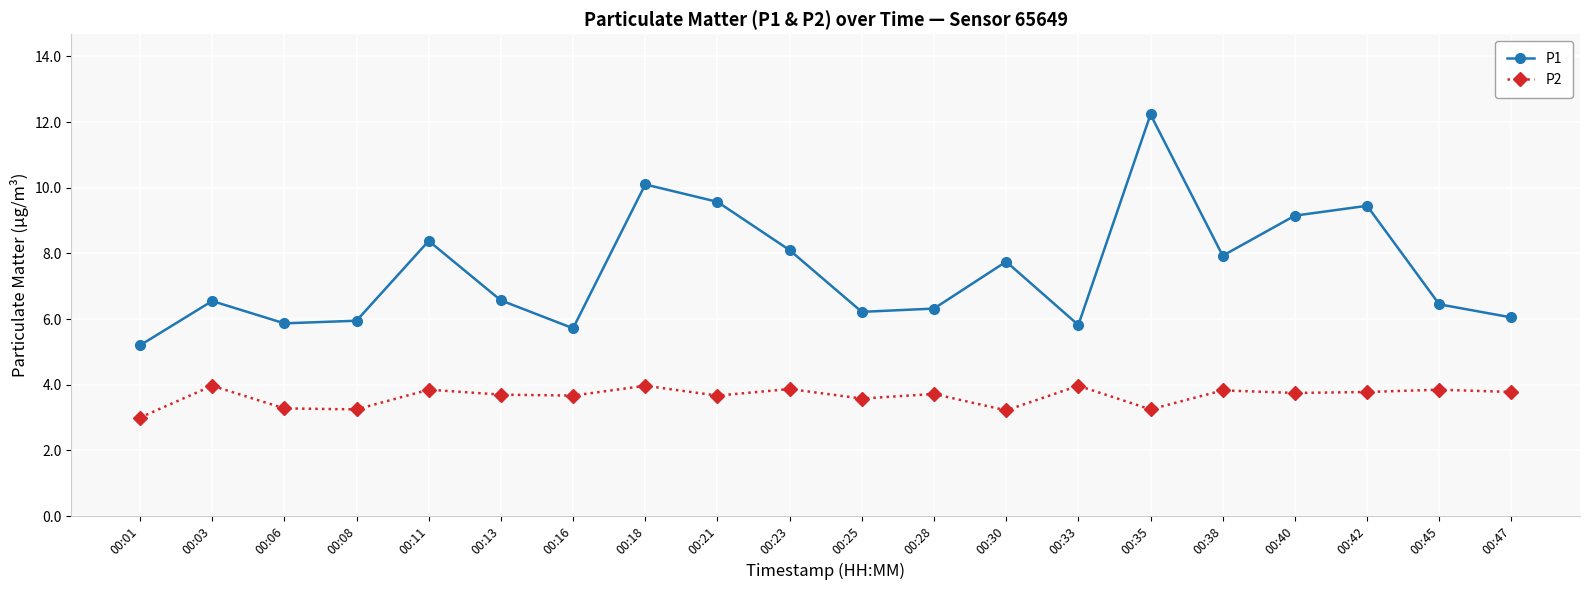

Which series has the largest range (max minus min)?

P1